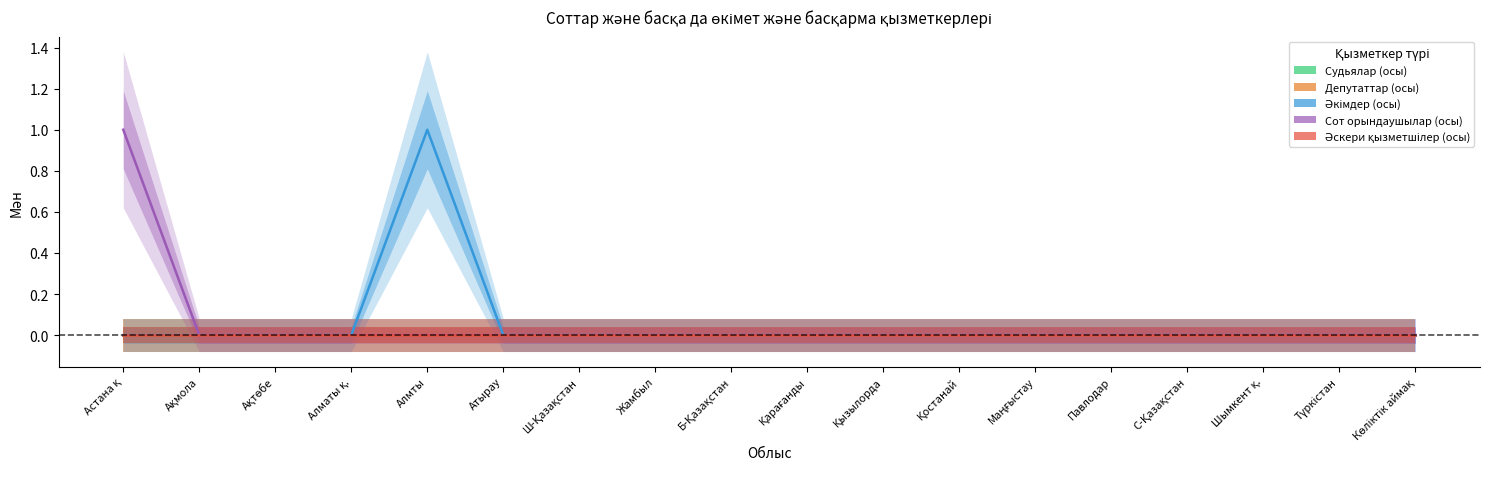

Which series changed the most between Алмты and Жамбыл?

Әкімдер (осы)